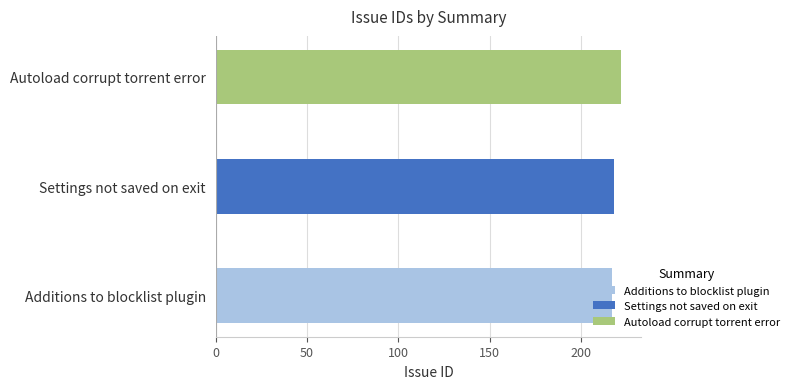

Approximately how many times larger is the value at Additions to blocklist plugin compared to Autoload corrupt torrent error?

1.0